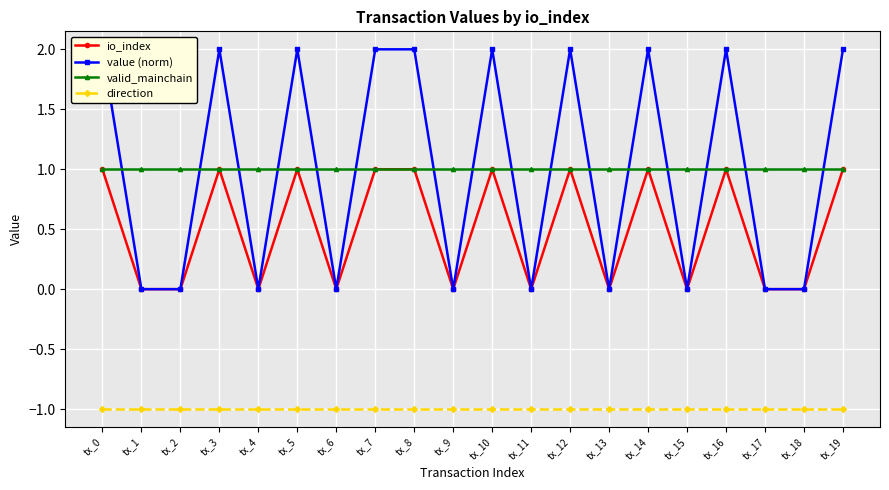

Which category has the highest value in the io_index series?

tx_0